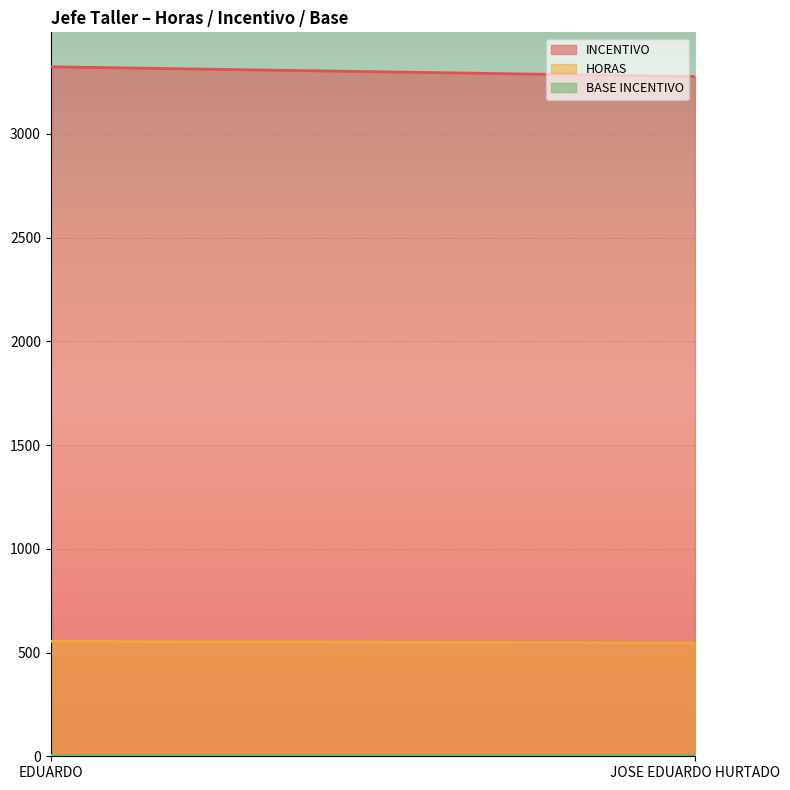

Rank the series at JOSE EDUARDO HURTADO from lowest to highest value.

BASE INCENTIVO, HORAS, INCENTIVO